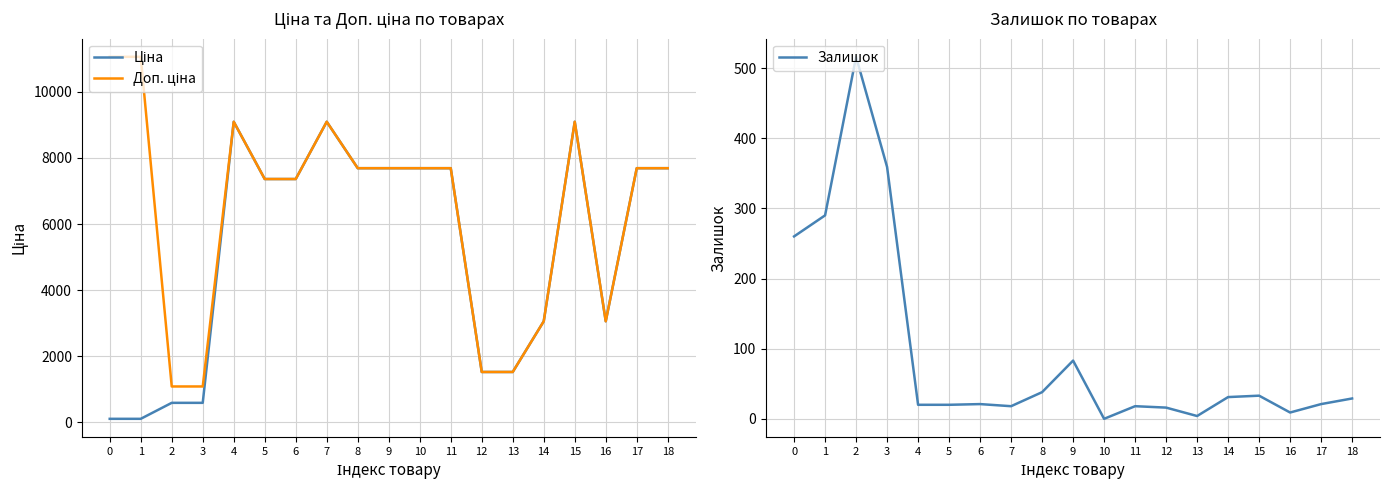

Which category has the lowest value across all series?

10